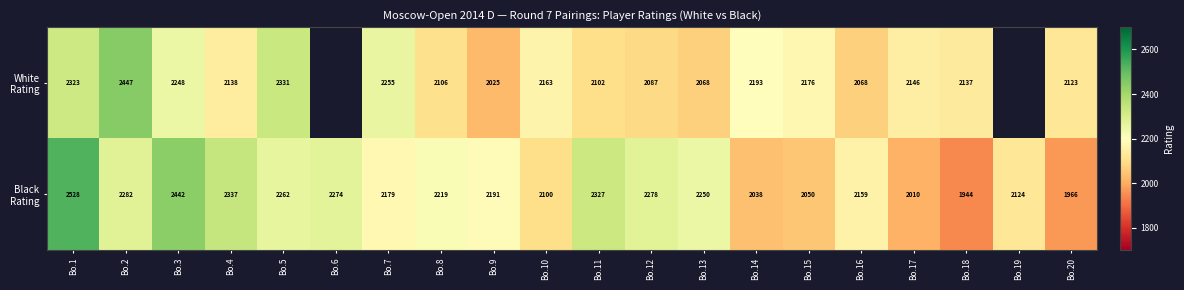

What is the total value across all series at Bo.12?

4365